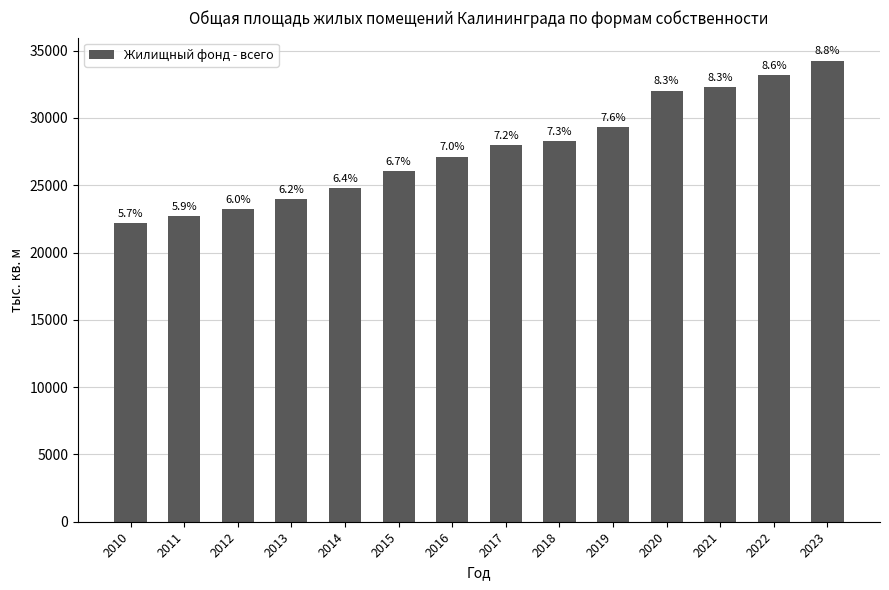

How many bars are there in total?

14